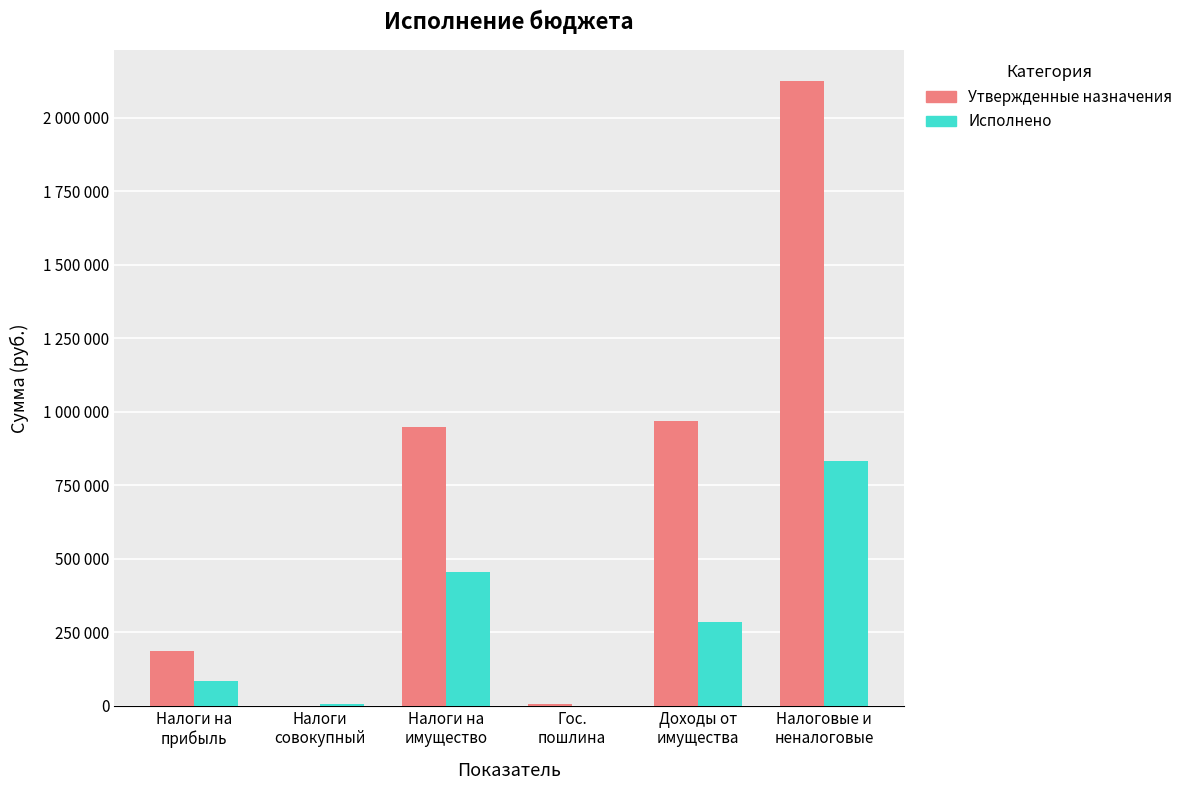

Which series has the widest spread of values?

Утвержденные назначения